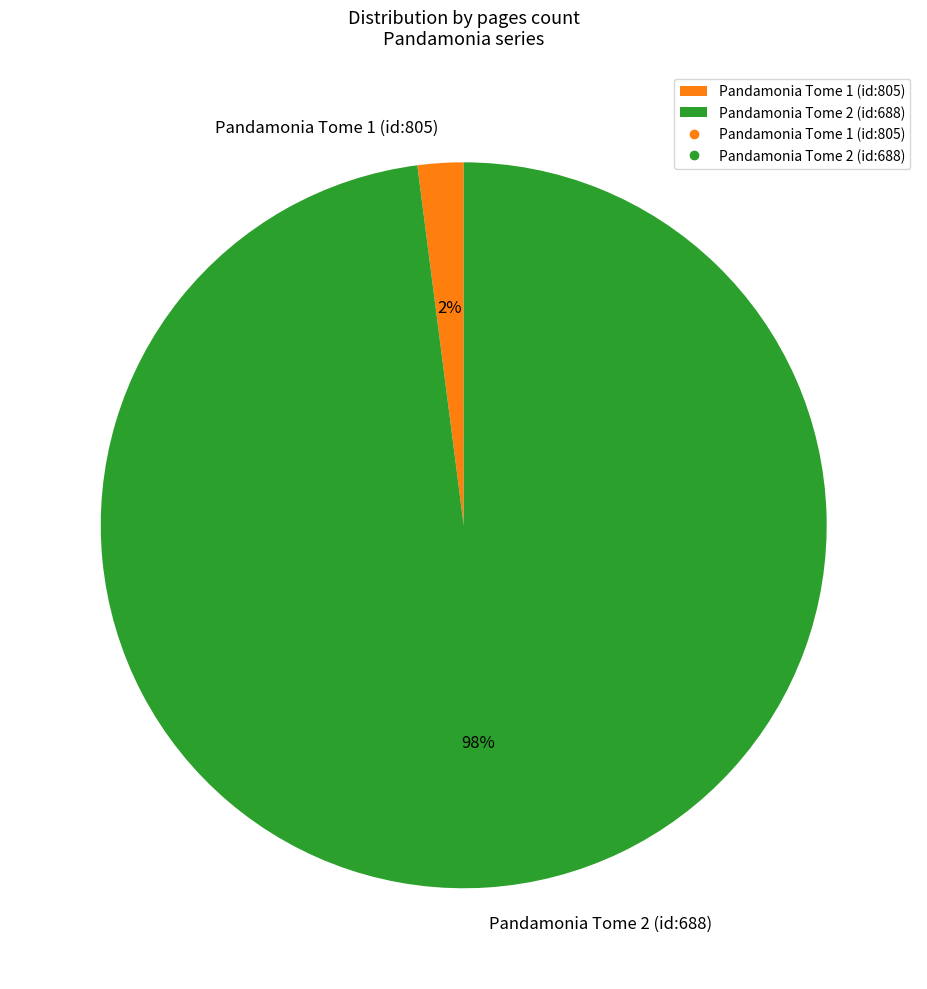

To the nearest percent, what is the average slice percentage?

50%